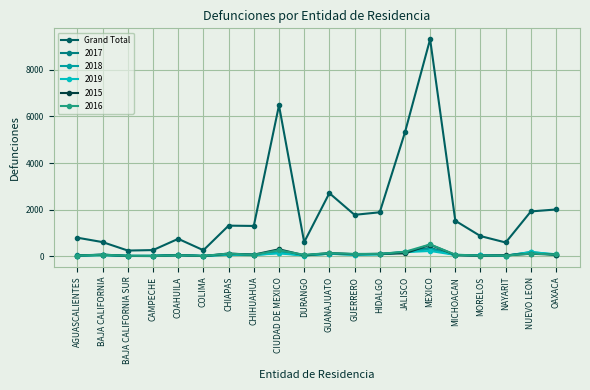

At which label is Grand Total closest to 4778?

JALISCO